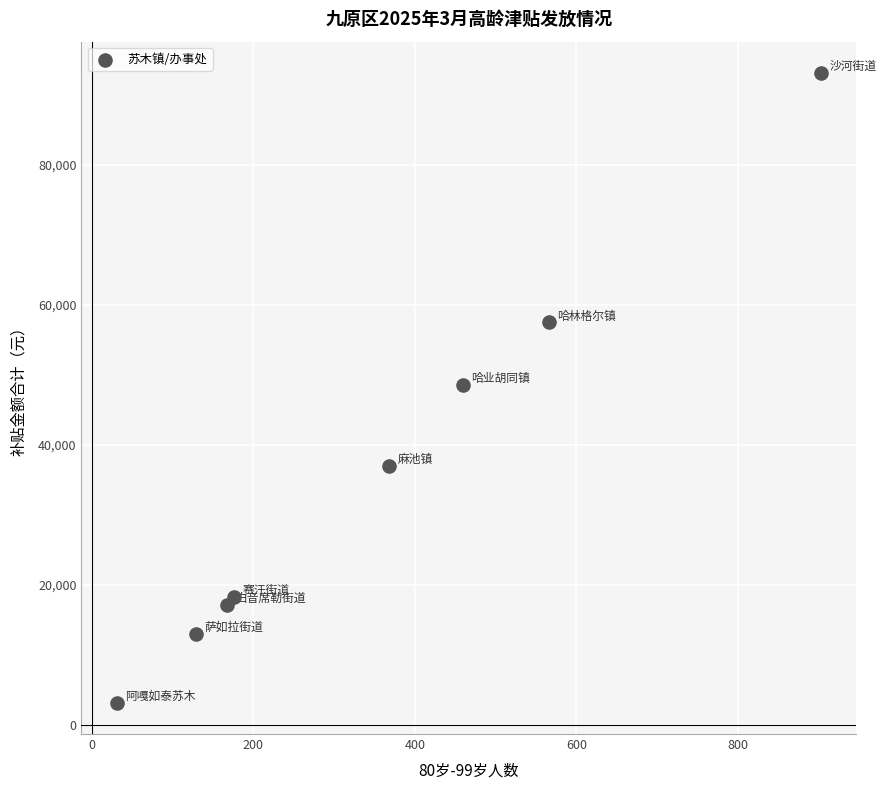

What is the average Y value?

35988